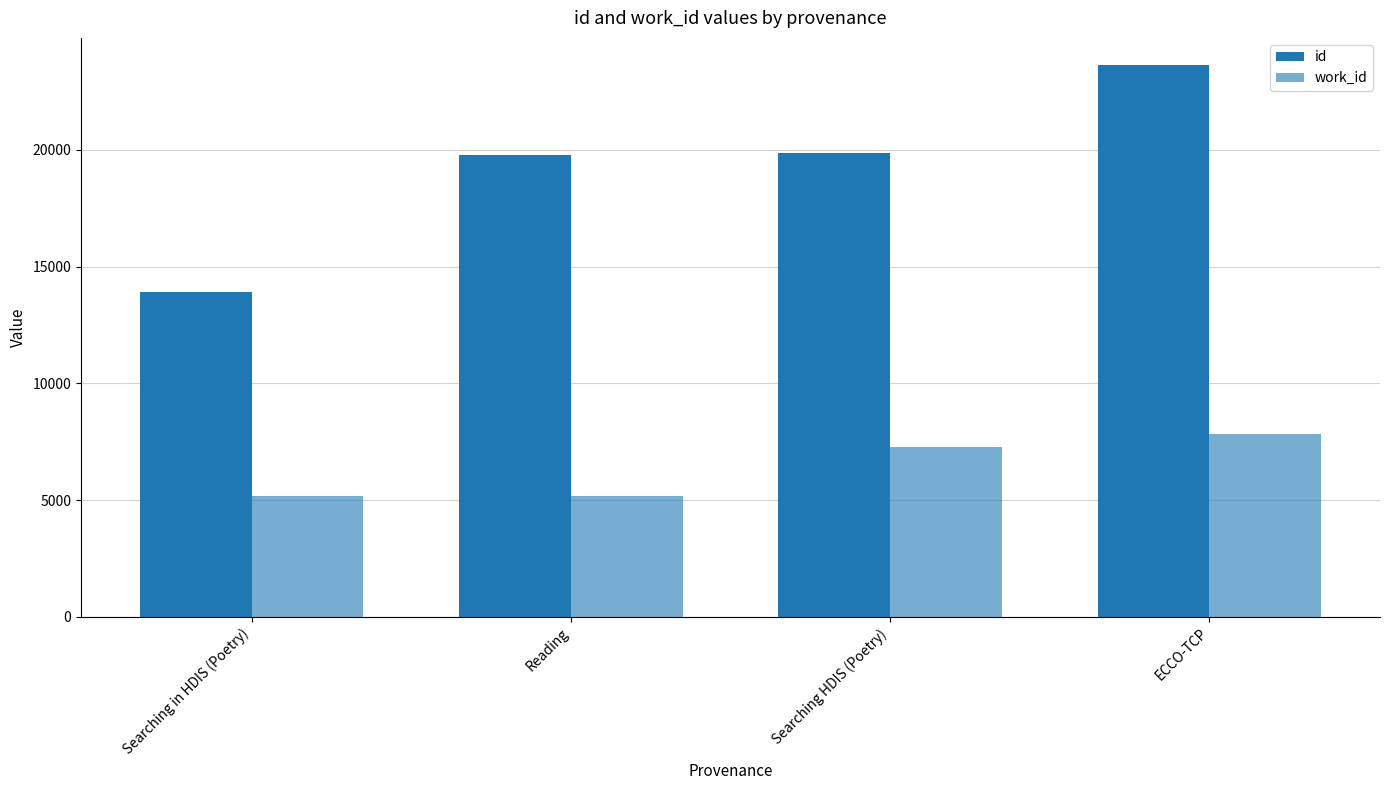

Which category has the highest value across all series?

ECCO-TCP